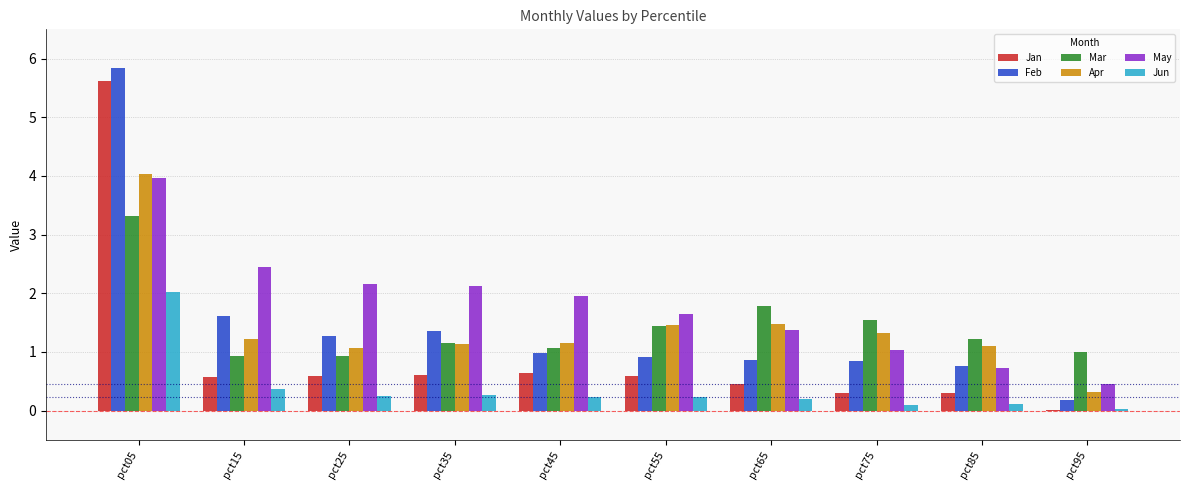

Between pct15 and pct95, which series saw the biggest shift?

May